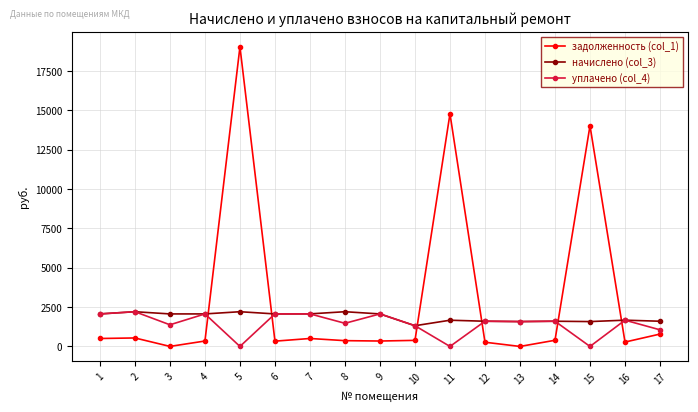

True or false: задолженность (col_1) and уплачено (col_4) intersect in this chart.

True